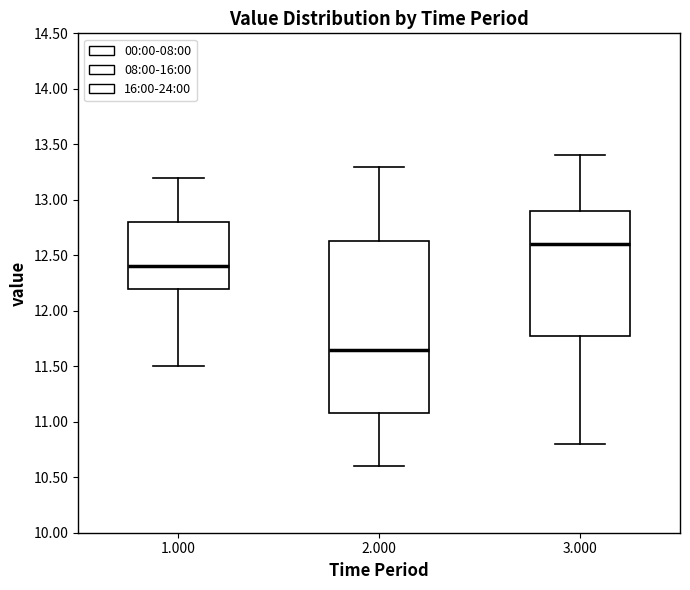

Which box has the lowest median line?

2.000